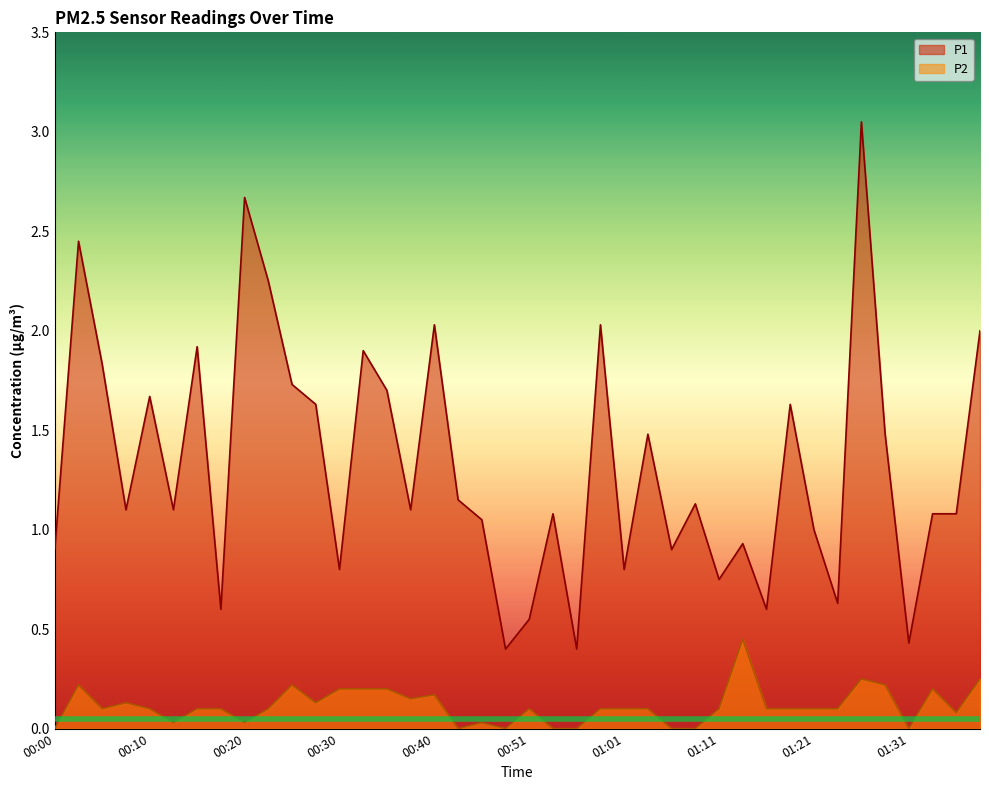

Rank the series at 01:14 from highest to lowest value.

P1, P2